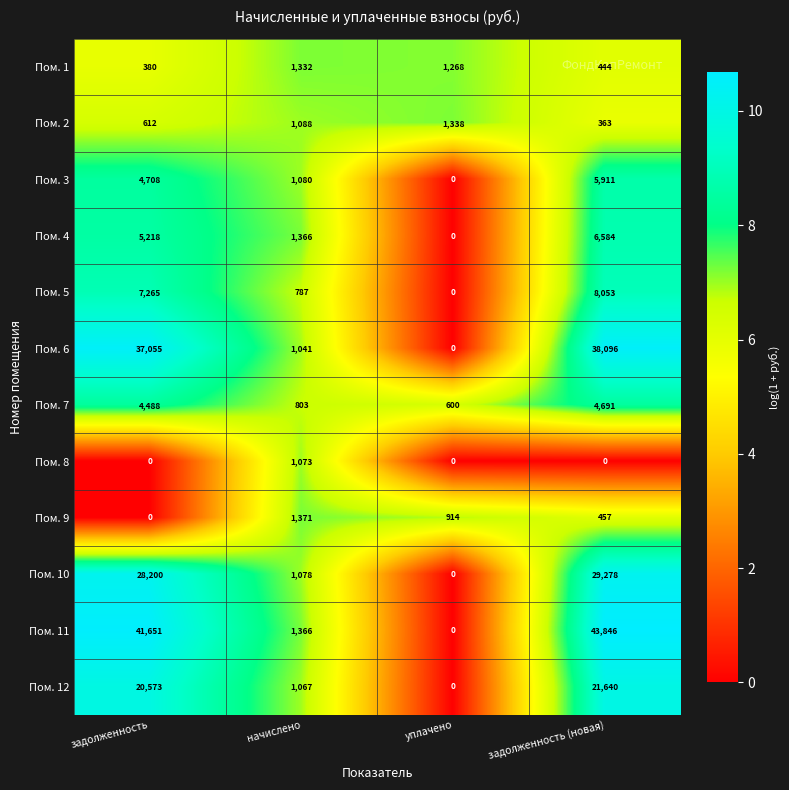

What is the sum of all Пом. 8 values?

1073